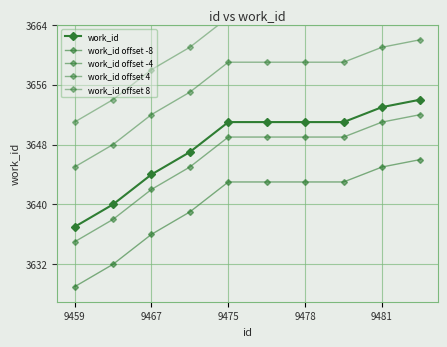

What is the difference between the maximum and minimum values in the work_id offset 8 series?

17